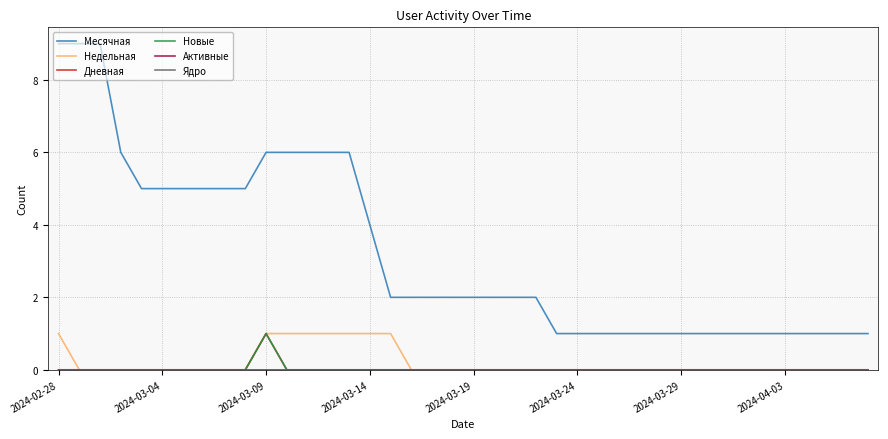

At how many categories does at least one series exceed 5?

9